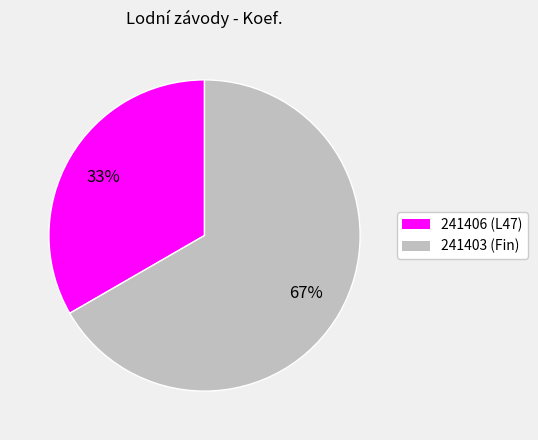

How many segments does this pie chart have?

2